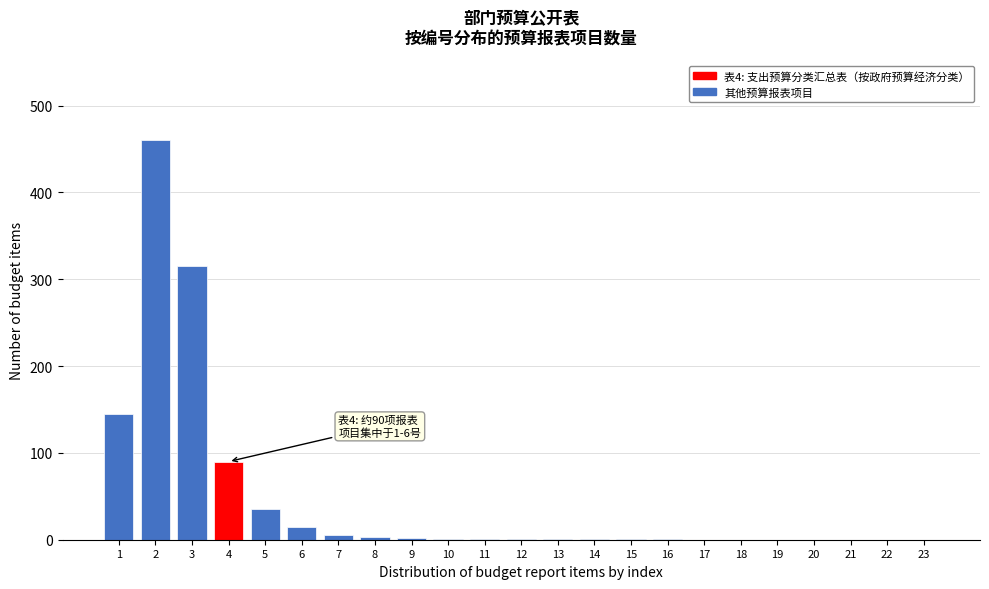

What is the maximum value shown in the chart?

460